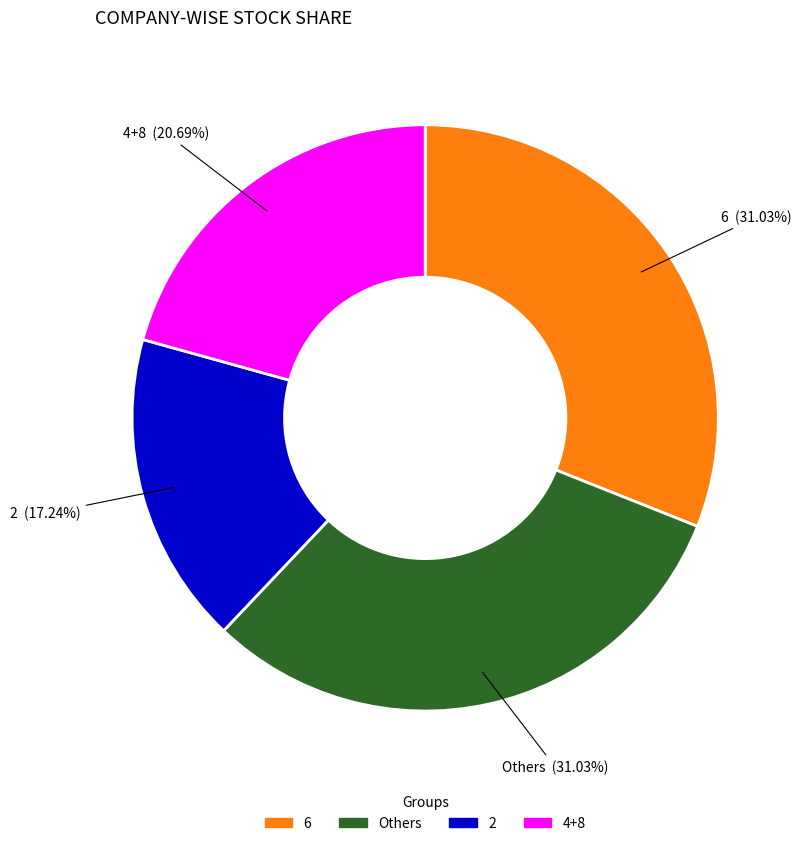

To the nearest percent, what portion does 6 represent?

31%